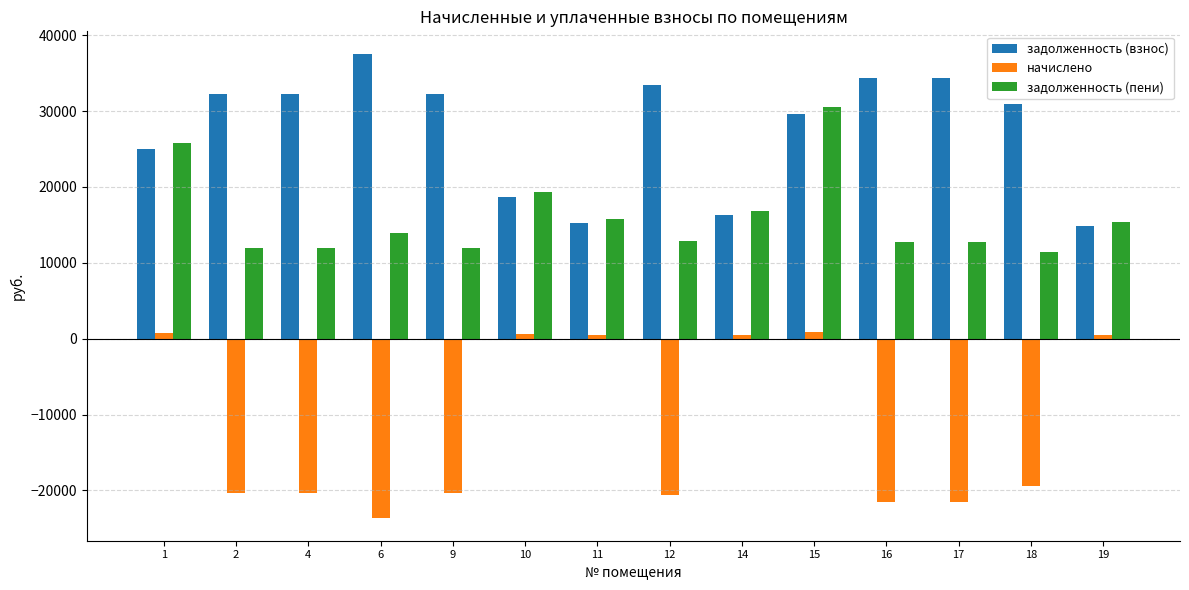

At which category is the sum across all series the highest?

15